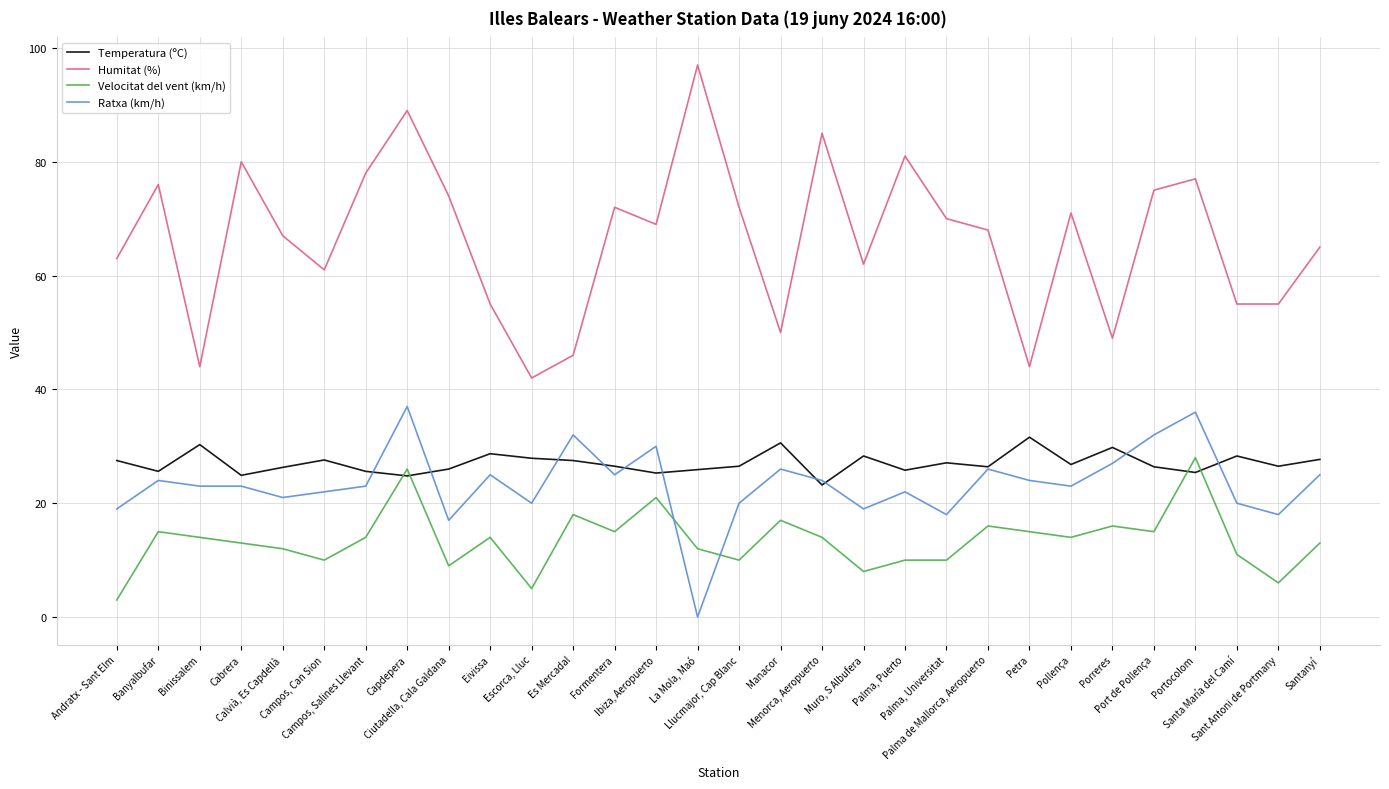

The value of Temperatura (ºC) at Campos, Salines Llevant is 17.6. True or false?

False